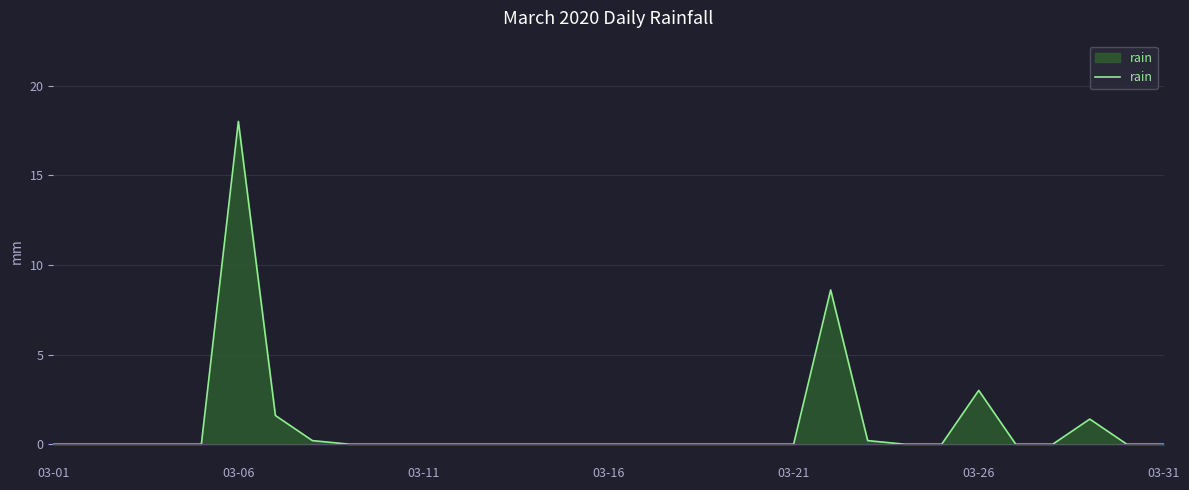

What is the greatest value displayed?

18.0